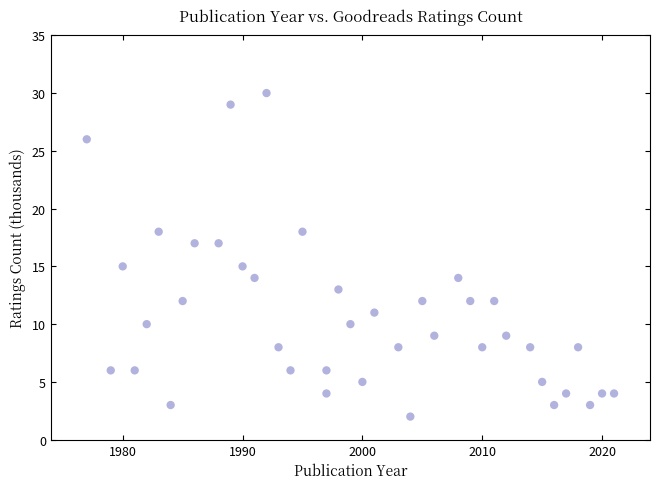

What is the range of Y values (max minus min)?

28